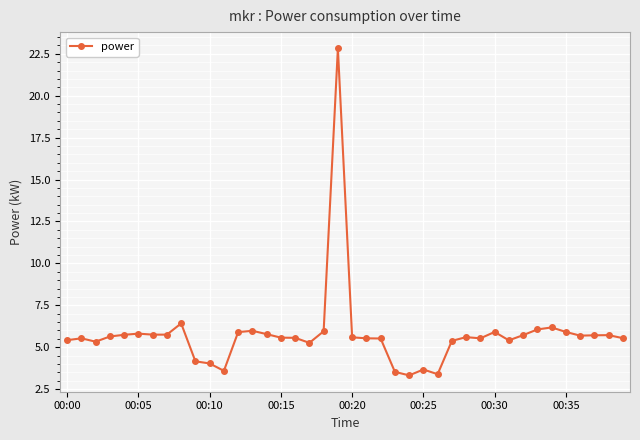

True or false: there are more than 1 points higher than both neighbors.

True